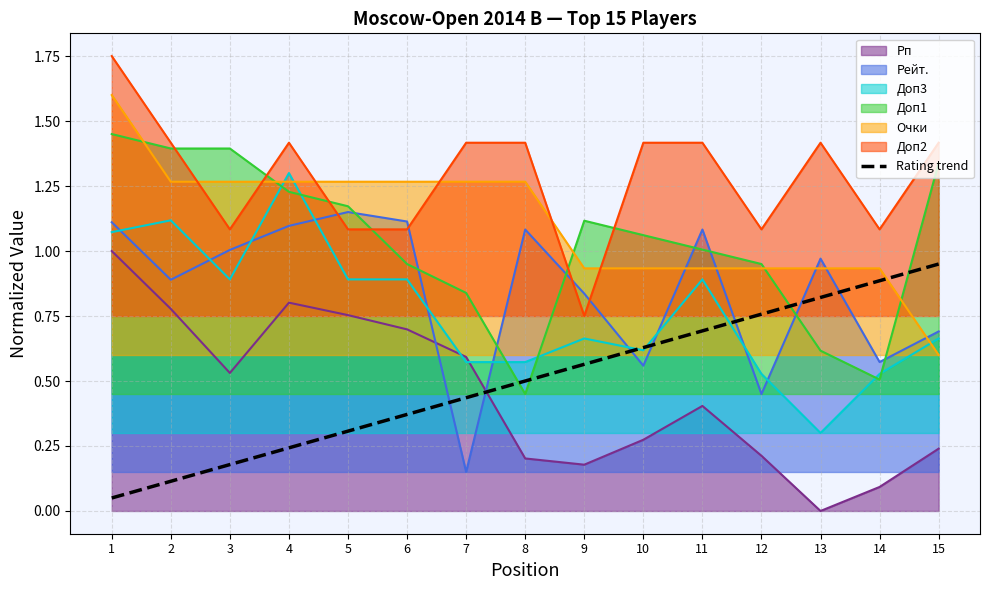

At which category does the chart reach its peak across all series?

1